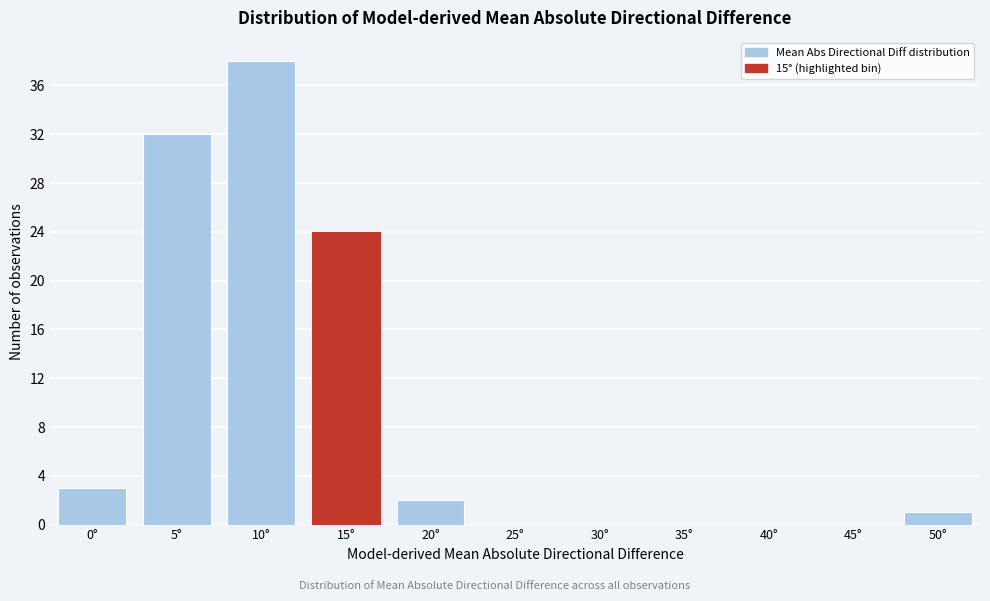

Reading right to left, transcribe all the data shown in this chart.

50°=1	45°=0	40°=0	35°=0	30°=0	25°=0	20°=2	15°=24	10°=38	5°=32	0°=3